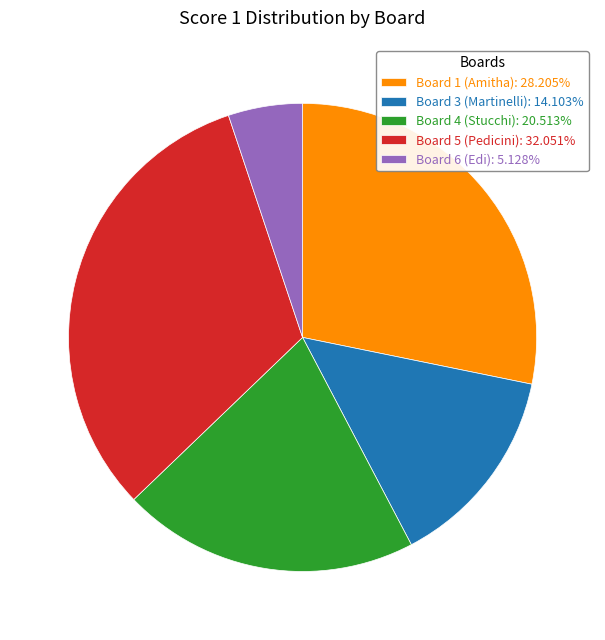

Approximately how many times larger is the value at Board 5 (Pedicini): 32.051% compared to Board 6 (Edi): 5.128%?

6.3